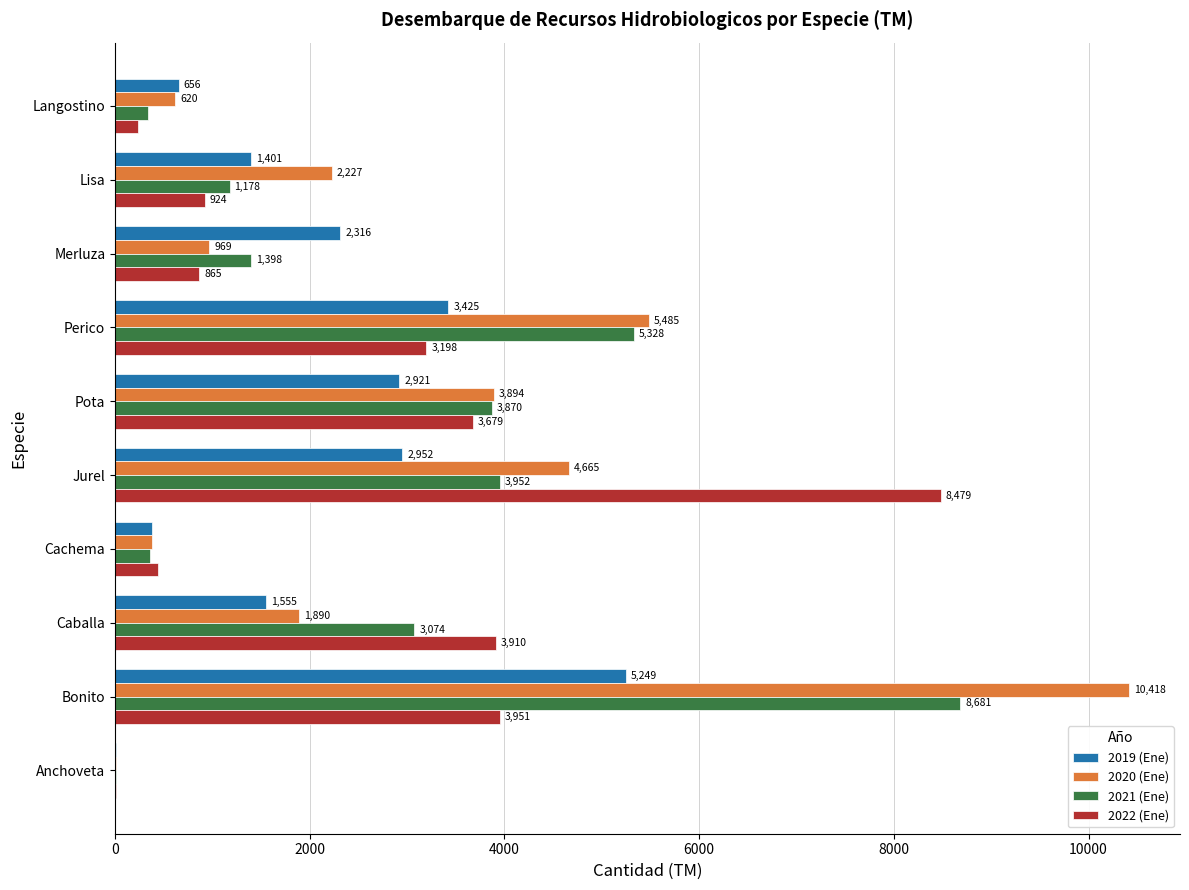

Is it true that 2022 (Ene) equals 3198.3 at Perico?

True